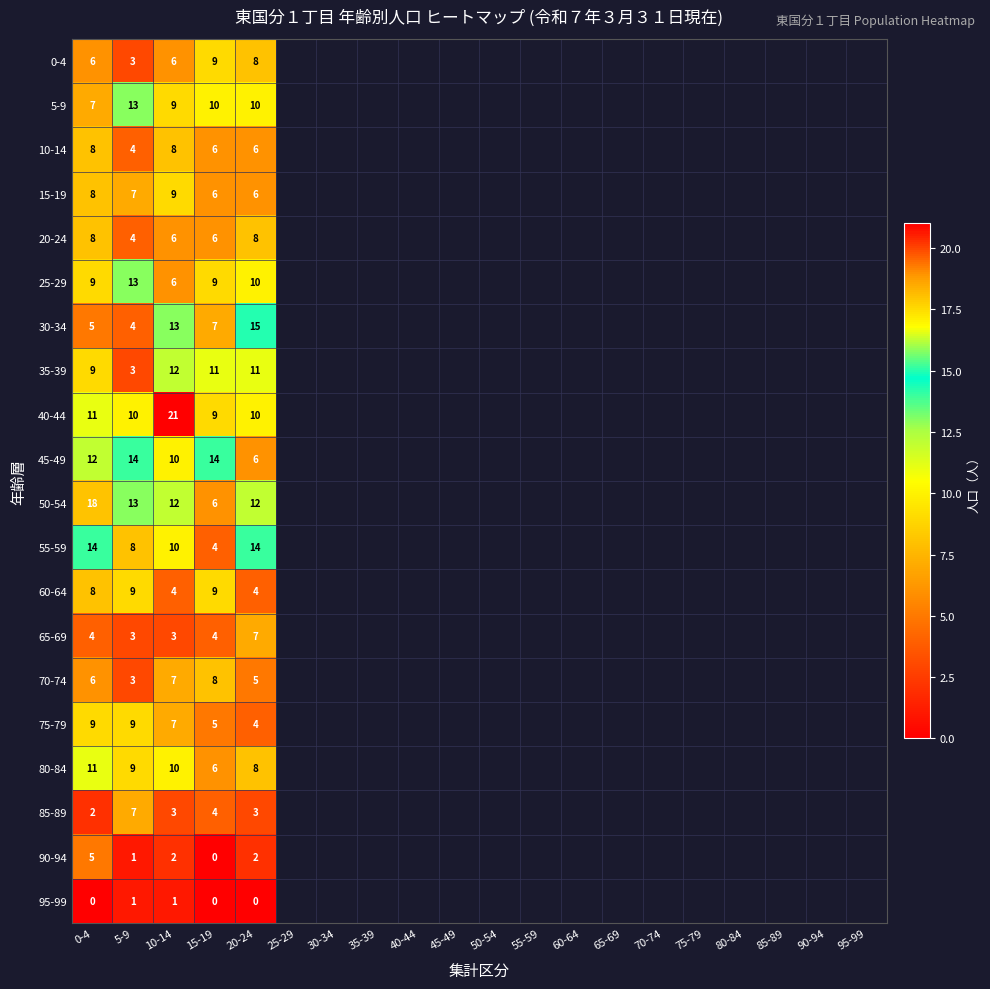

How many categories are shown in the chart?

5